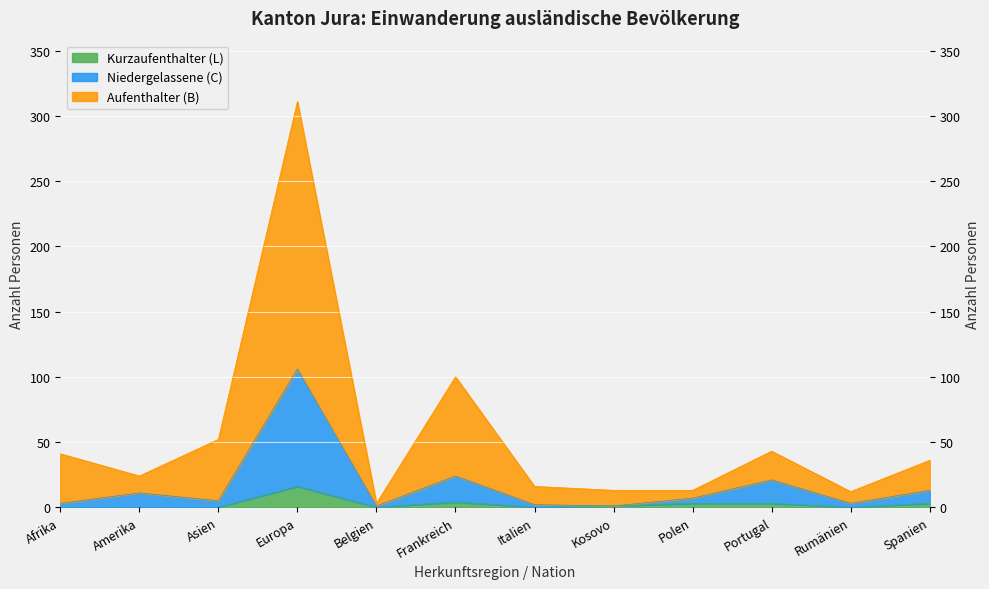

At which label is Niedergelassene (C) Total closest to 53?

Frankreich